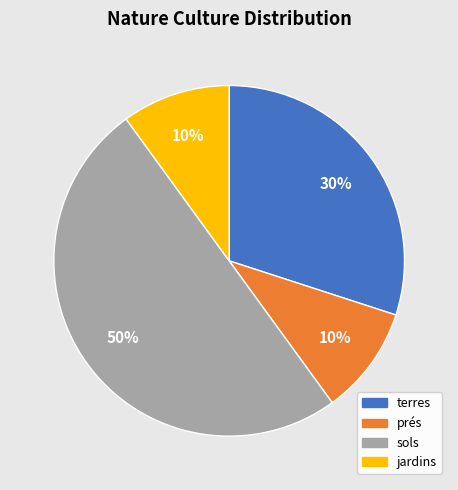

Which category has the biggest portion of the pie?

sols